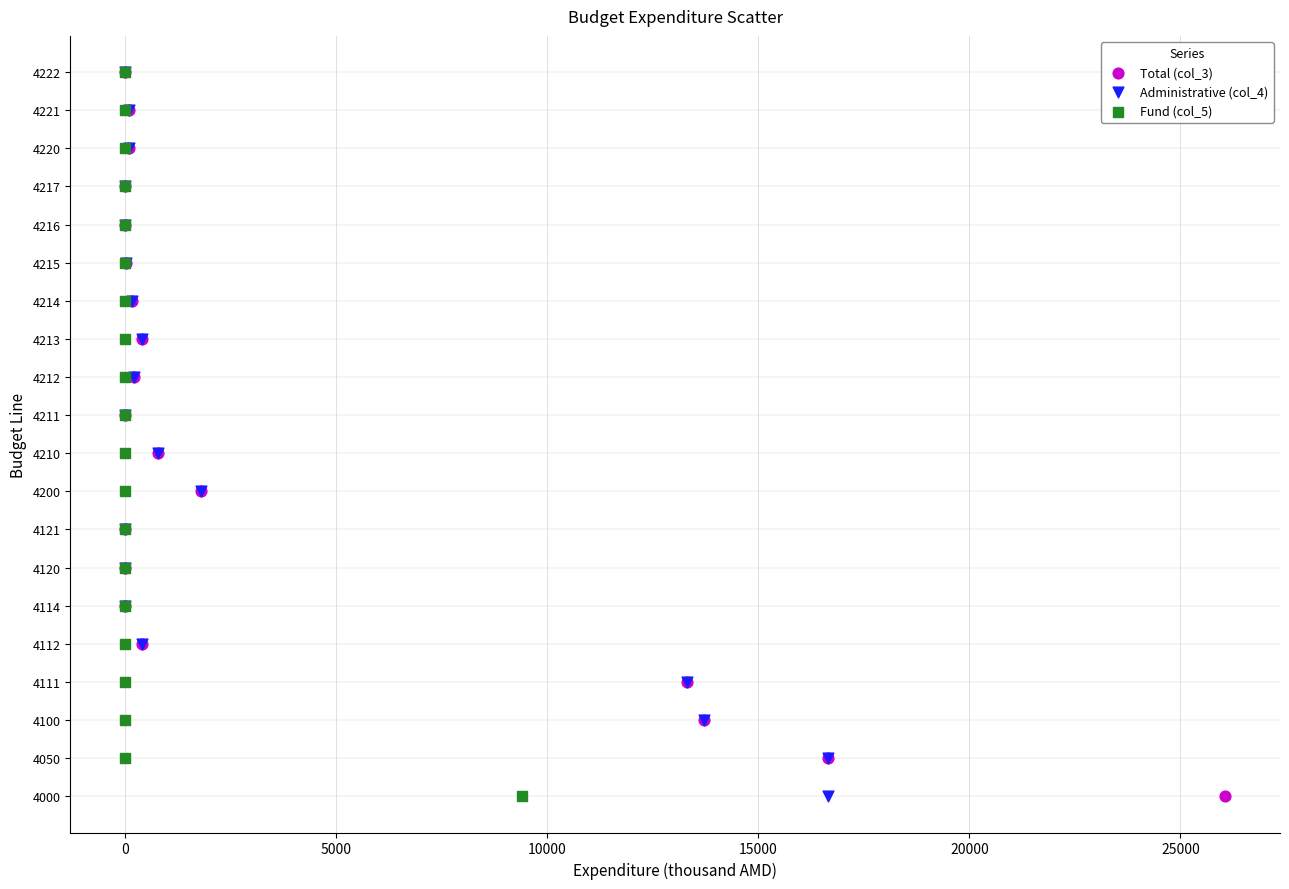

What are all the series names shown in the legend?

Total (col_3), Administrative (col_4), Fund (col_5)